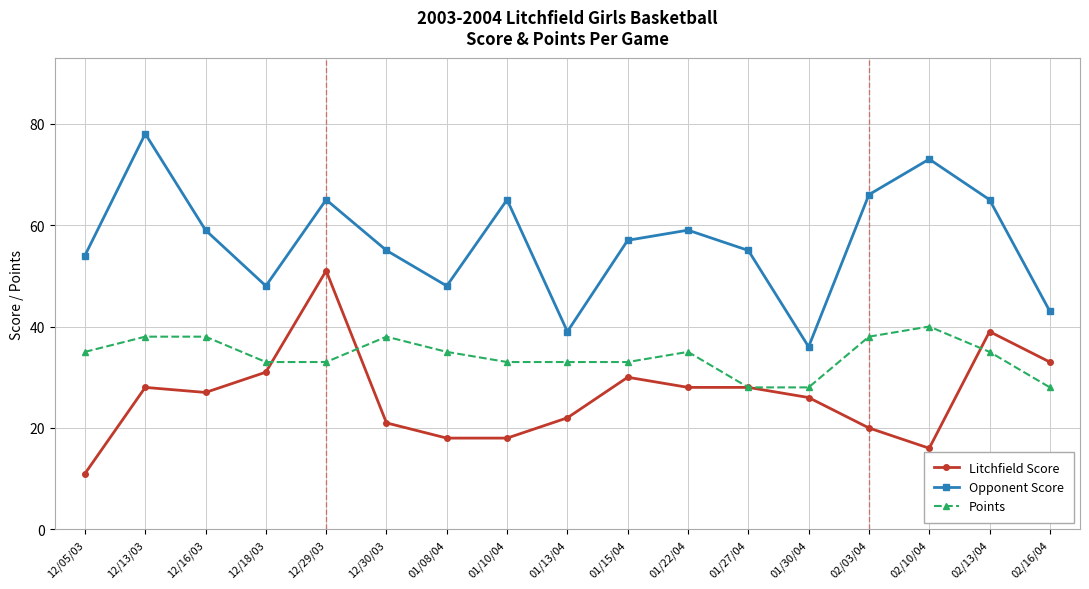

True or false: Opponent Score and Litchfield Score cross at least once.

False